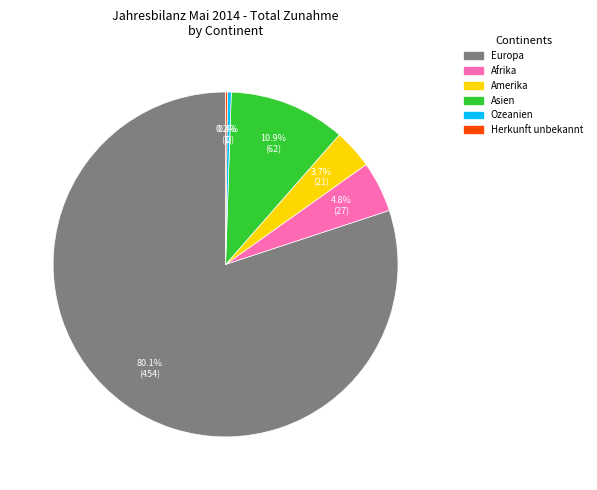

Does any single category account for the majority?

Yes